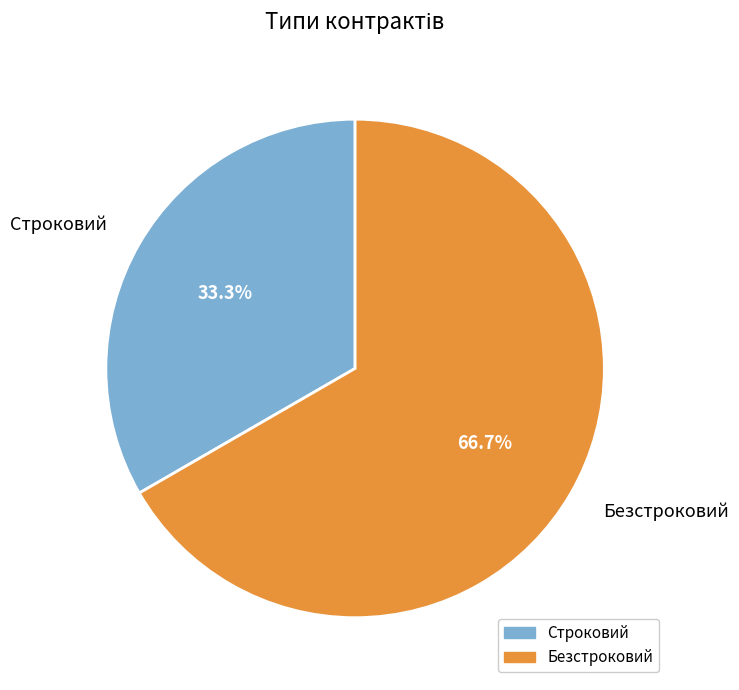

To the nearest percent, what is the difference between the Безстроковий and Строковий slice percentages?

33%